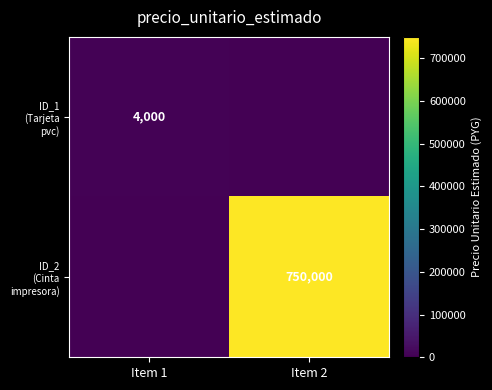

Where is ID_1 (Tarjeta pvc) nearest to the value 2000?

Item 1